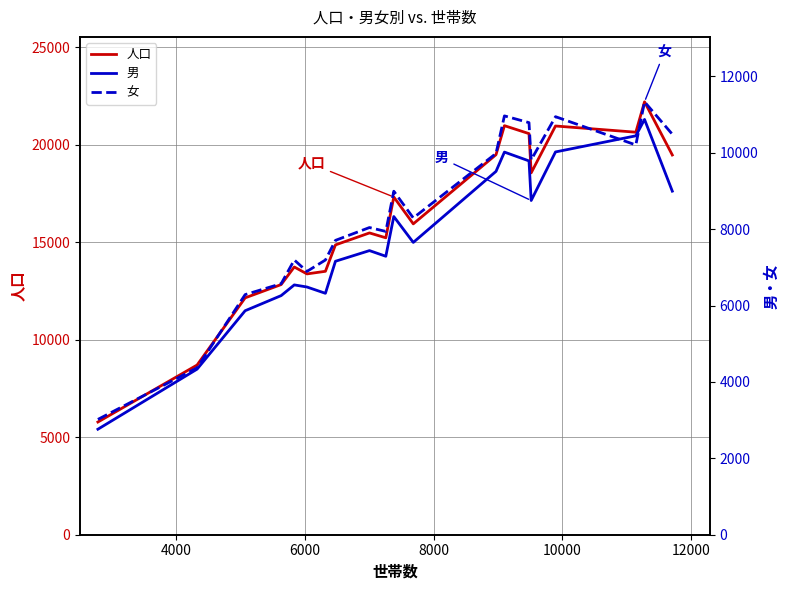

In 女, how many points are higher than both neighbors (excluding endpoints)?

6